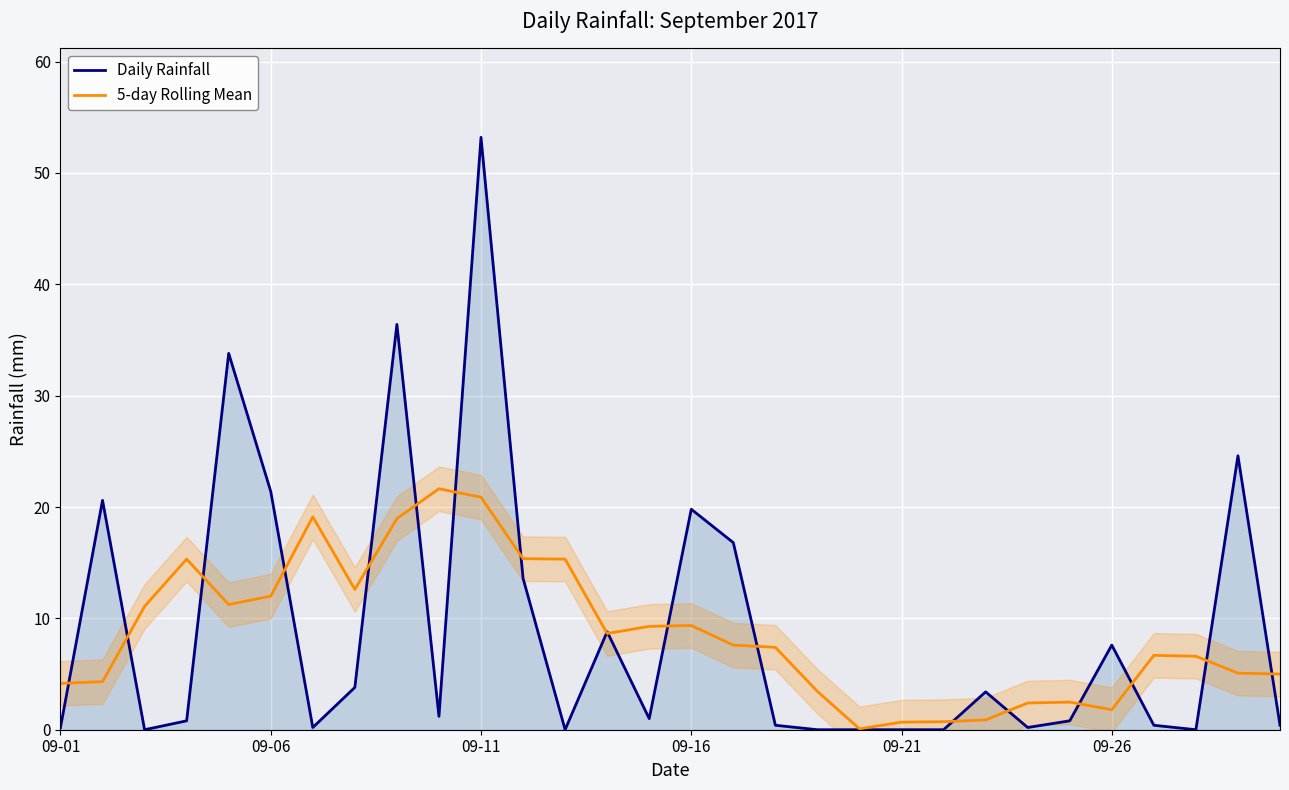

The value of Daily Rainfall at 09-16 is 19.8. True or false?

True